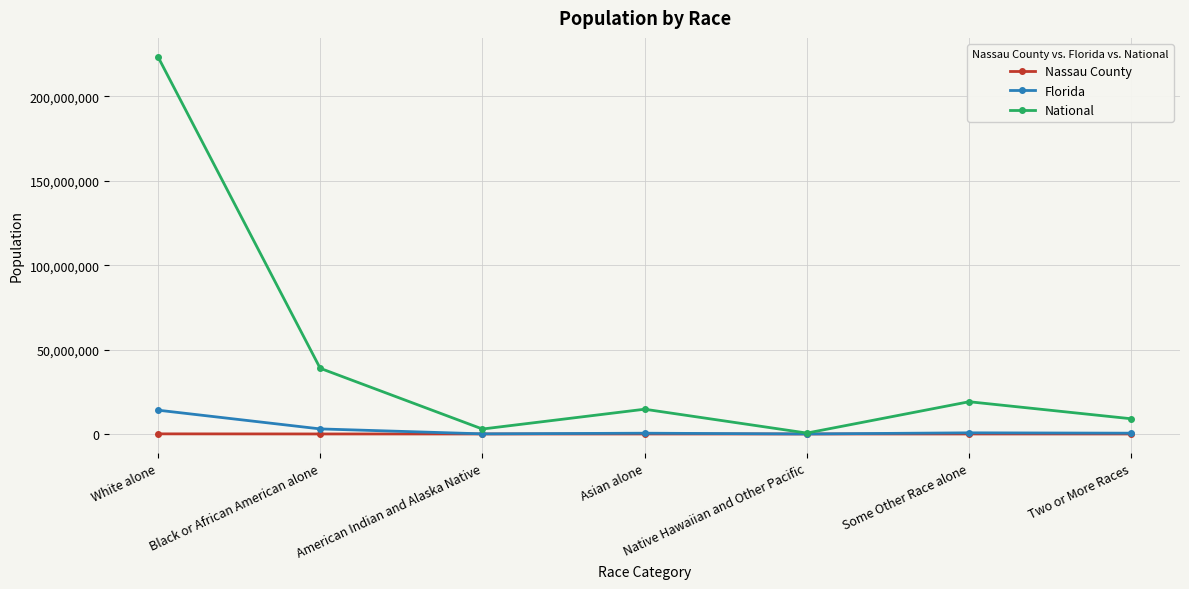

What is the lowest value of the National series?

540013